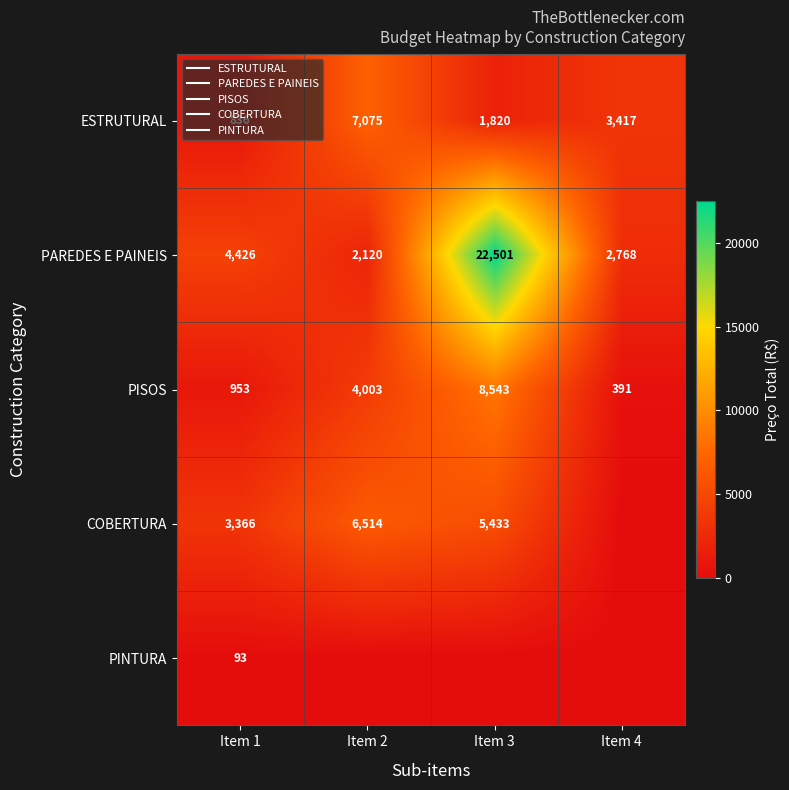

The value of PINTURA at Item 4 is 51.5. True or false?

False